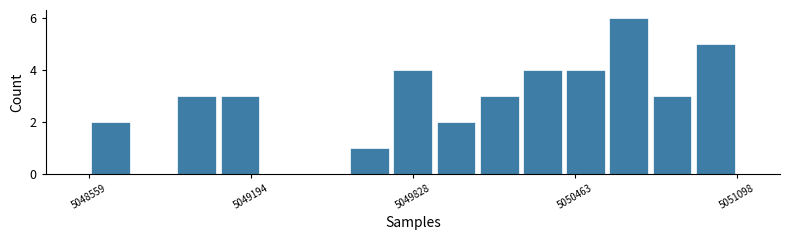

Read against the x-axis, roughly where is the centre of the tallest bar?

5050700